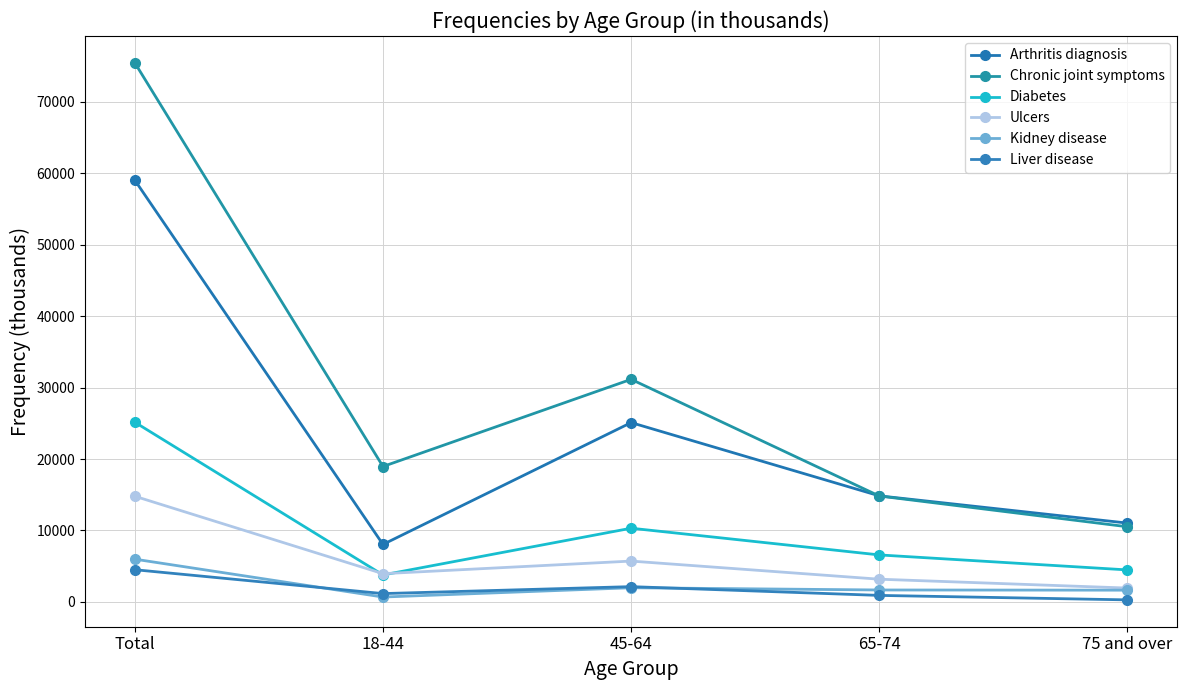

What is the sum of the Kidney disease values at Total and 75 and over?

7631